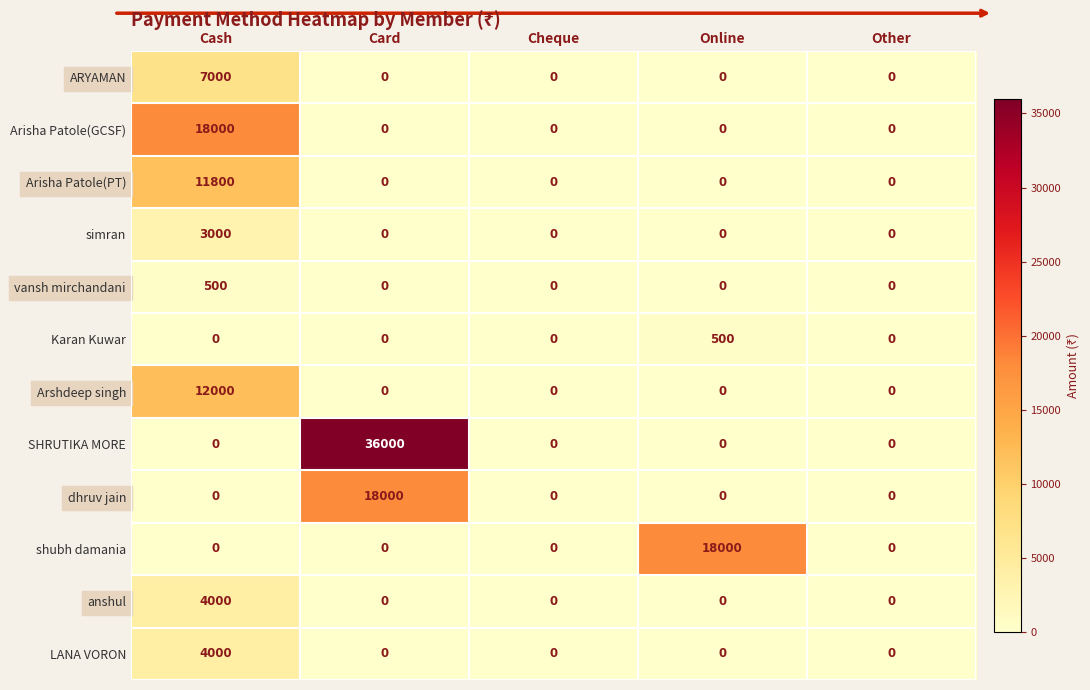

At which category is the sum across all series the highest?

Cash